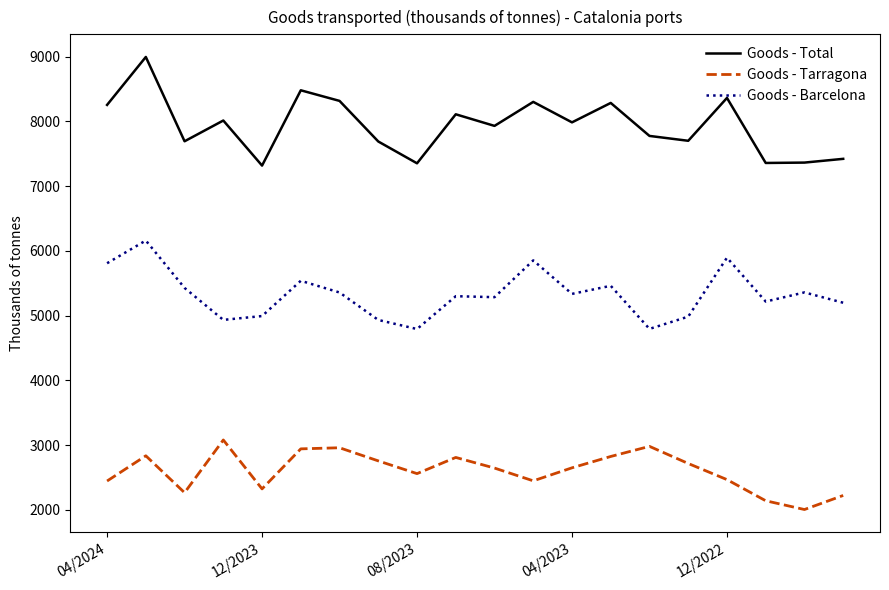

True or false: Goods - Tarragona and Goods - Total intersect in this chart.

False